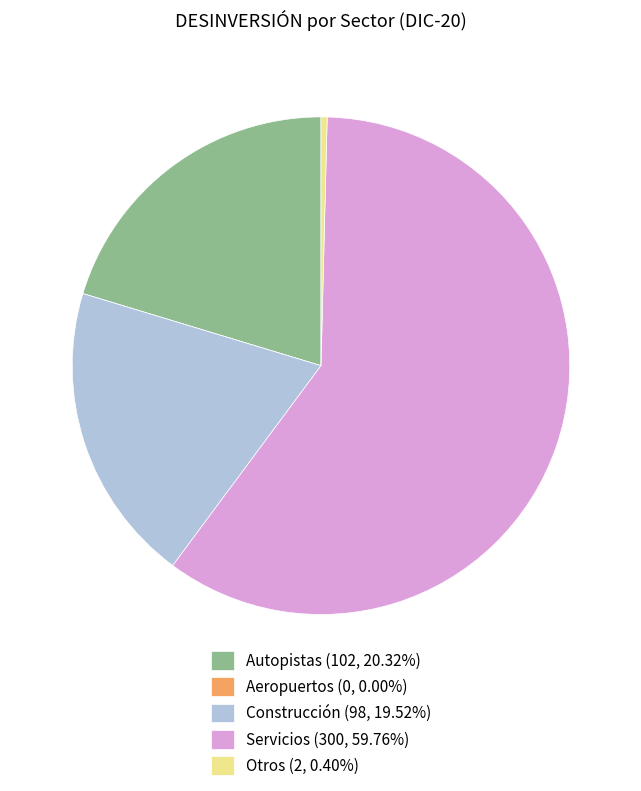

What is the largest slice in the pie chart?

Servicios